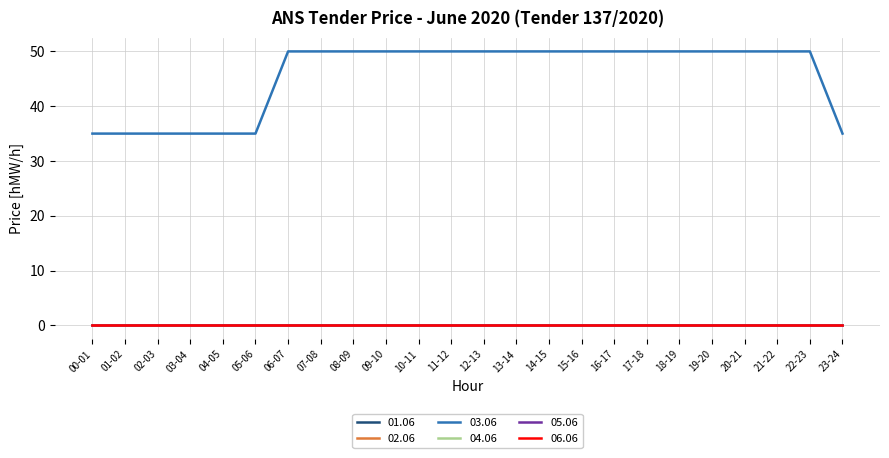

At which category does the chart reach its peak across all series?

06-07